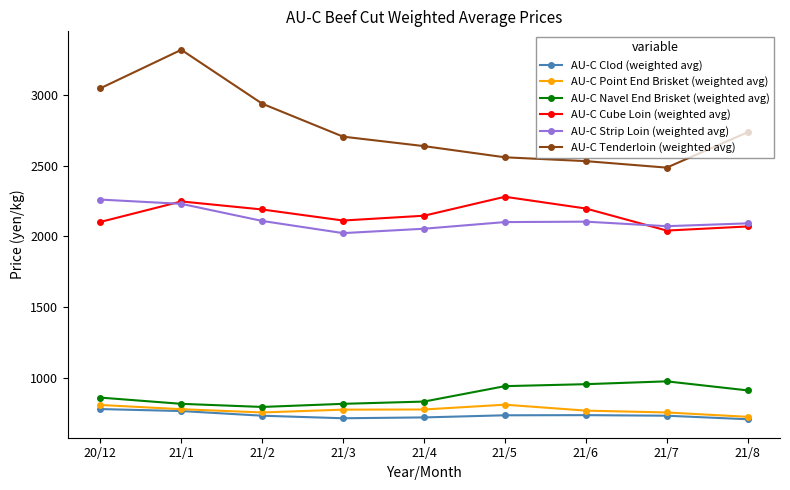

What is the difference between the highest and lowest values at 21/2?

2206